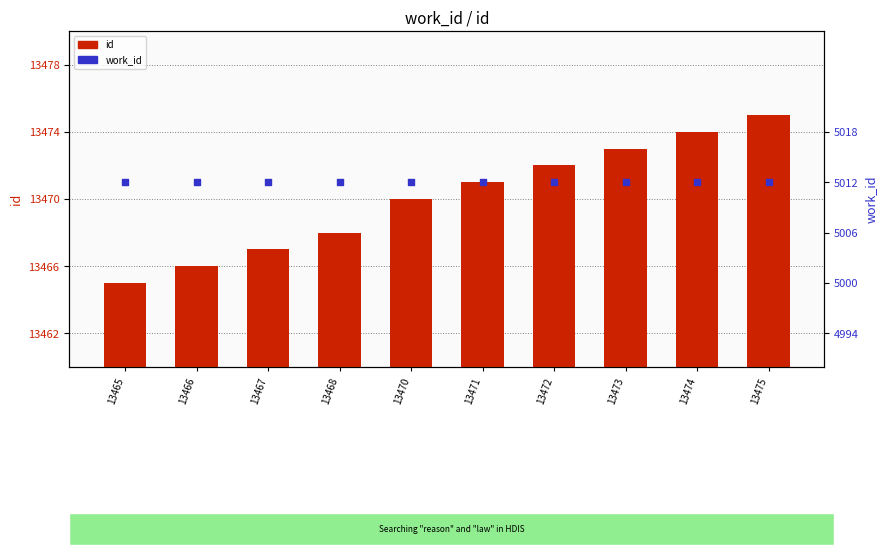

At which category is the sum across all series the highest?

13475